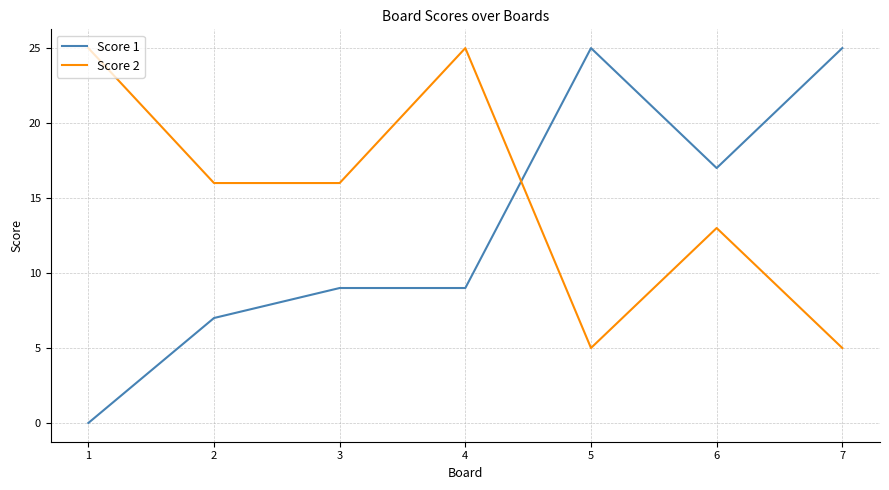

What is the difference between the highest and lowest values at 6?

4